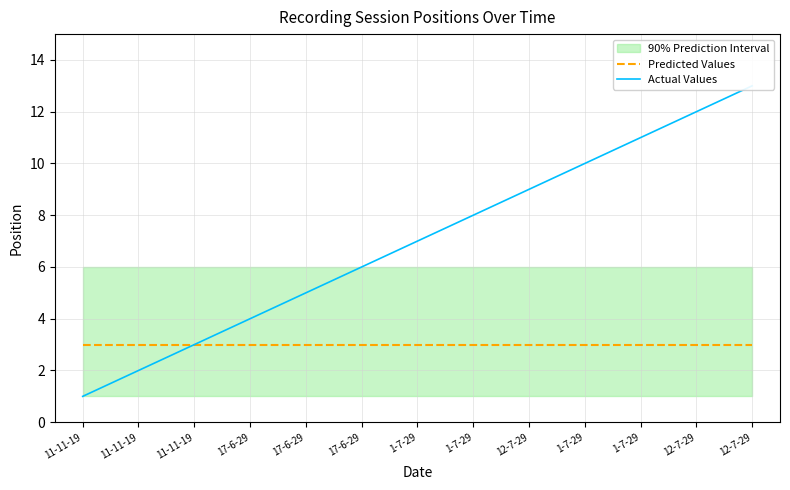

How many values in the Actual Values series exceed 7?

6